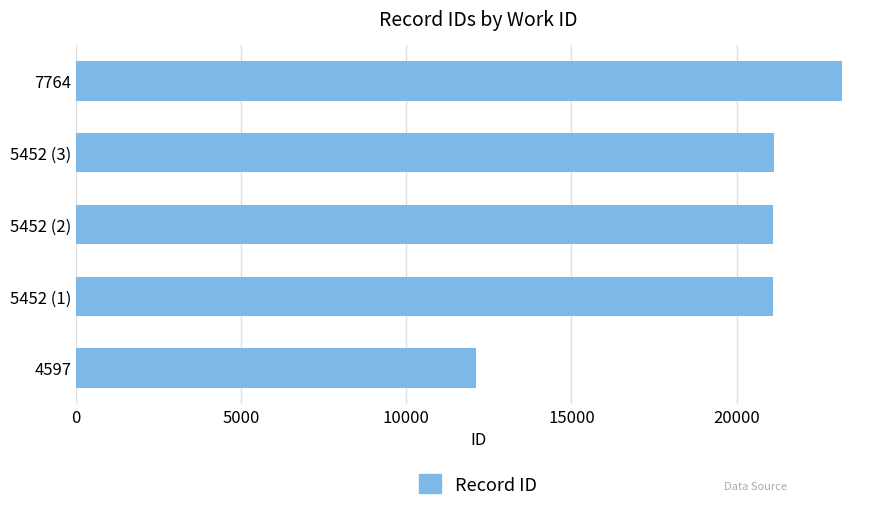

How many data points are less than 21111?

2